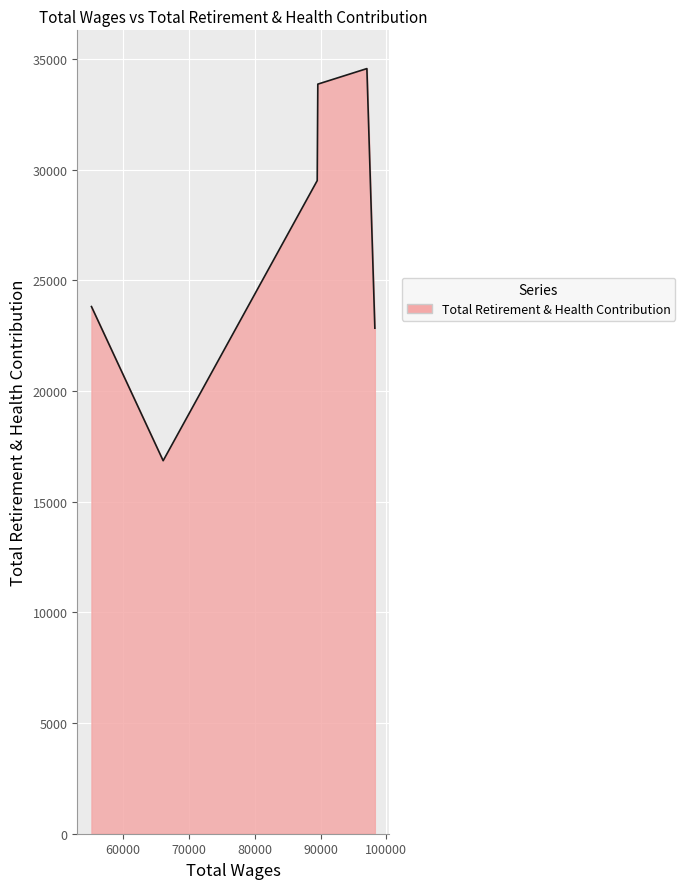

How many values are below 29508?

3